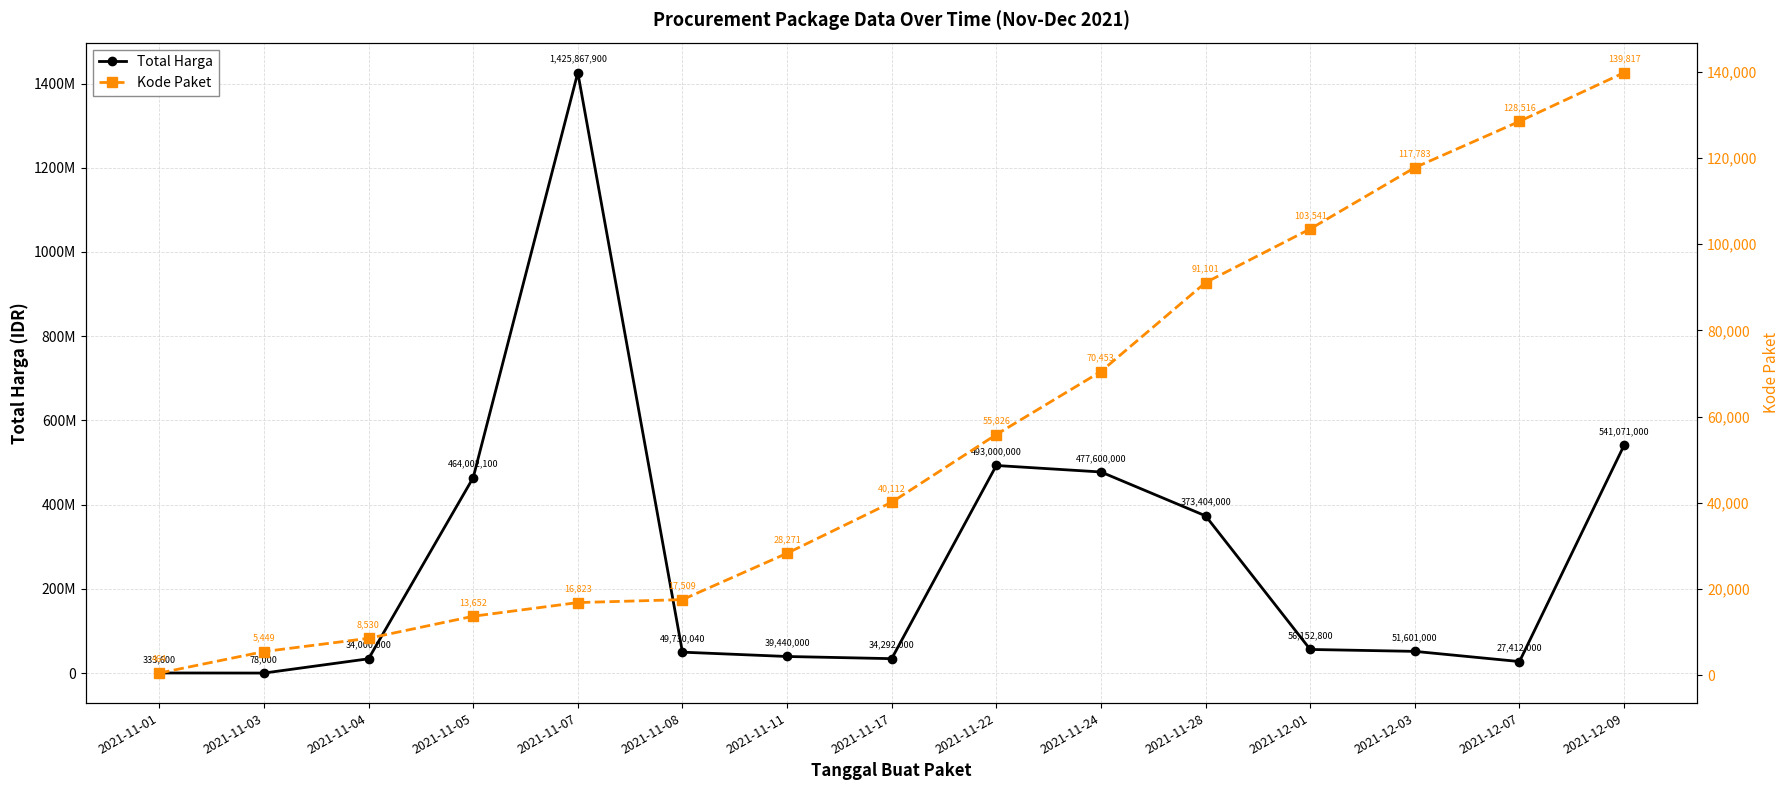

Which series has the widest spread of values?

Total Harga